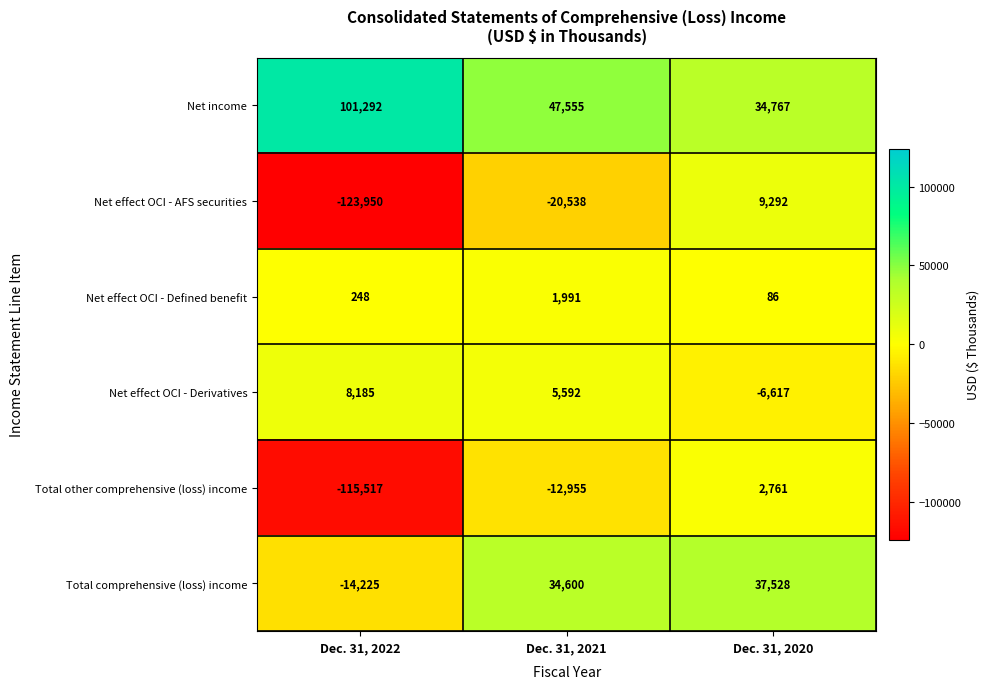

Between Dec. 31, 2022 and Dec. 31, 2021, which series saw the biggest shift?

Net effect OCI - AFS securities